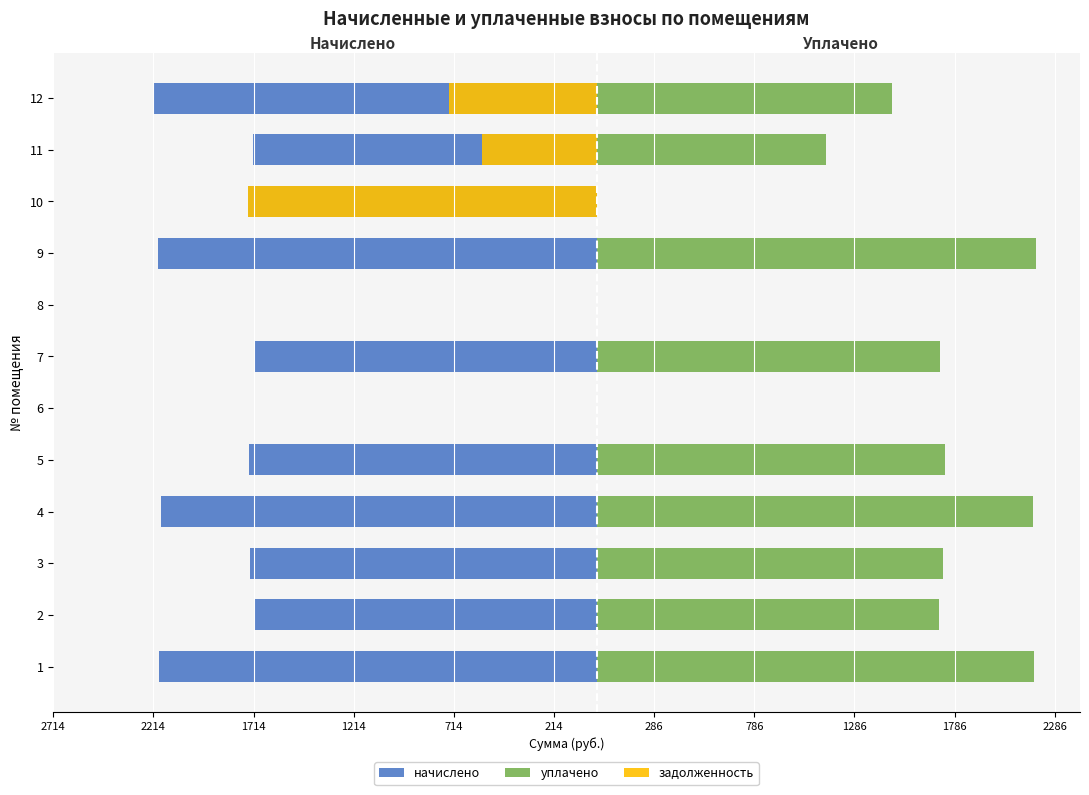

Which has a higher value, 6 or 9?

6